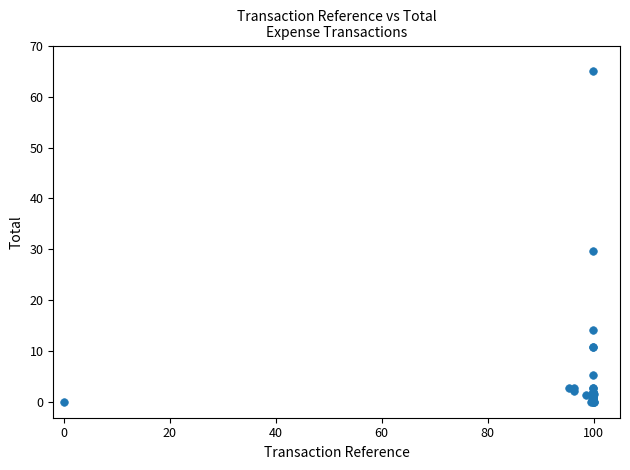

What Y value in the scatter plot is closest to 32?

29.6